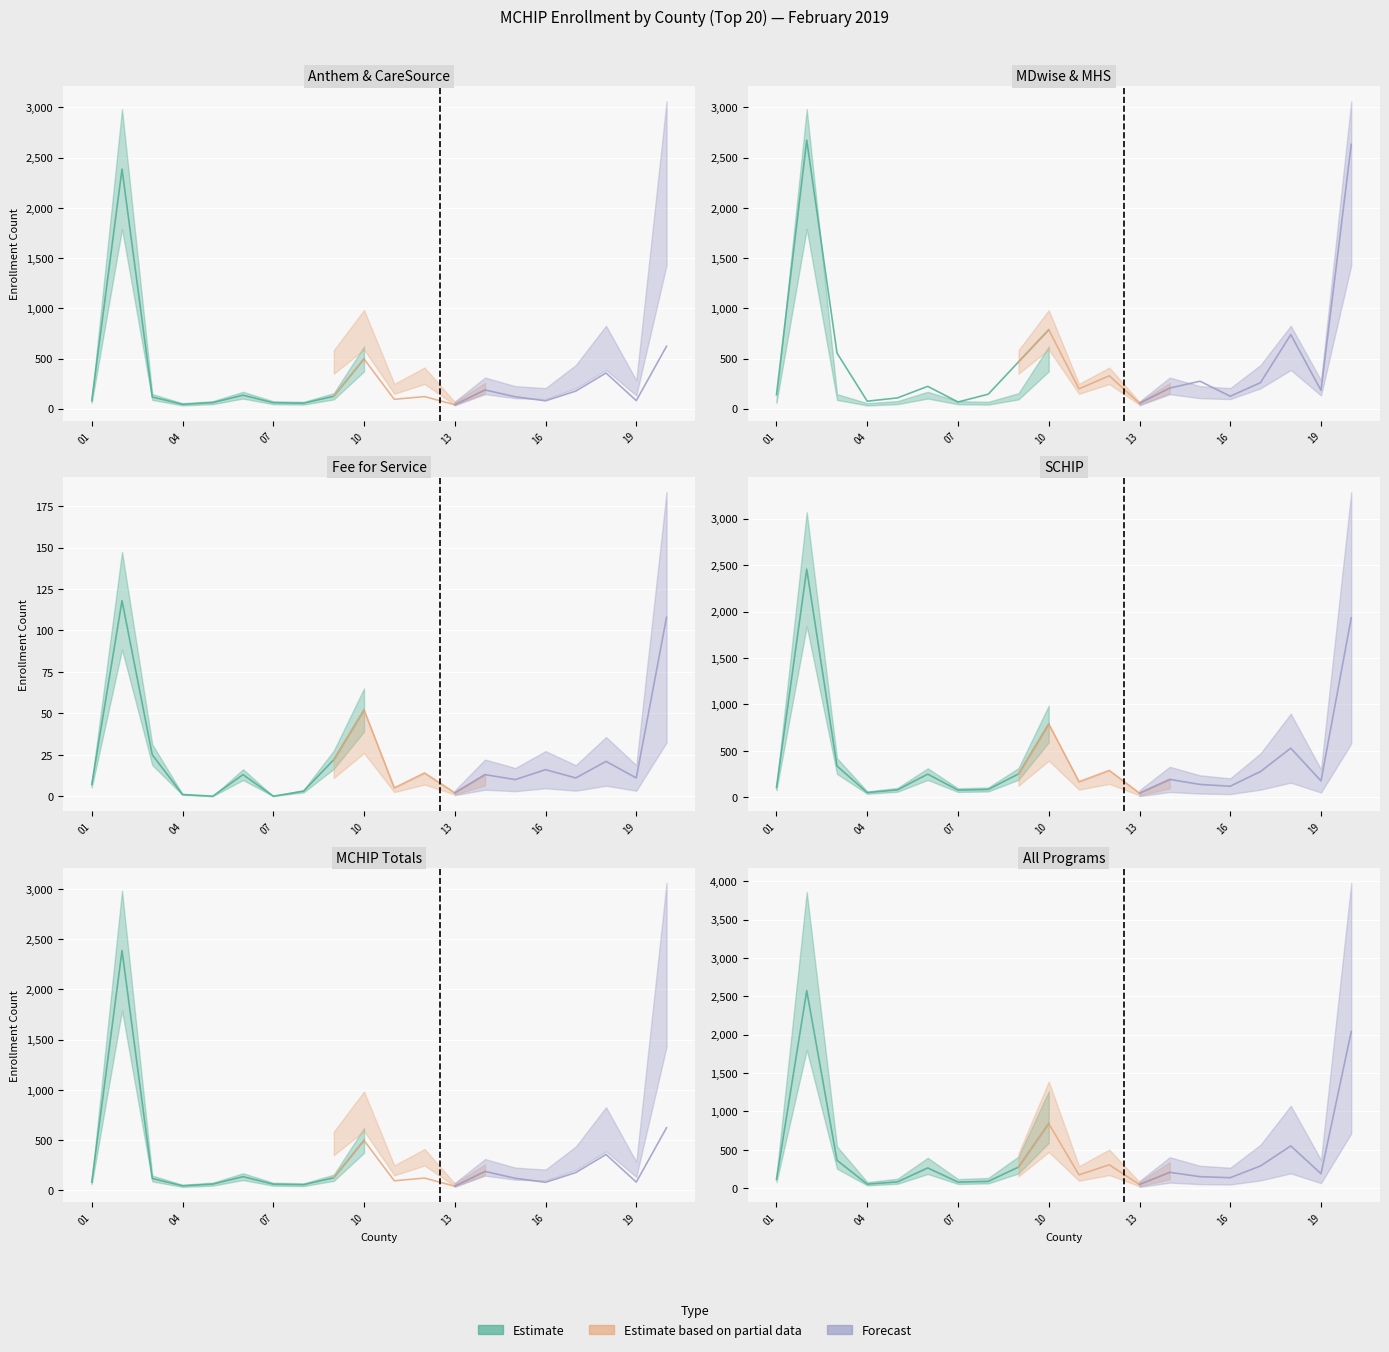

Reading right to left, transcribe all the data shown in this chart.

Anthem: 437	72	249	144	53	81	165	38	72	76	380	75	43	51	106	50	22	86	1970	63
CareSource: 185	9	107	32	26	38	22	2	49	18	116	49	12	9	29	11	22	31	416	17
MDwise: 281	24	483	187	97	239	156	1	270	182	306	388	123	17	79	69	58	204	1989	67
MHS: 2351	159	255	73	27	35	50	53	58	16	480	78	22	50	144	39	17	351	685	72
Fee for Service: 108	11	21	11	16	10	13	2	14	5	52	22	3	0	13	0	1	25	118	7
SCHIP: 1933	178	530	279	121	140	194	46	291	169	790	253	86	79	251	82	52	338	2455	107